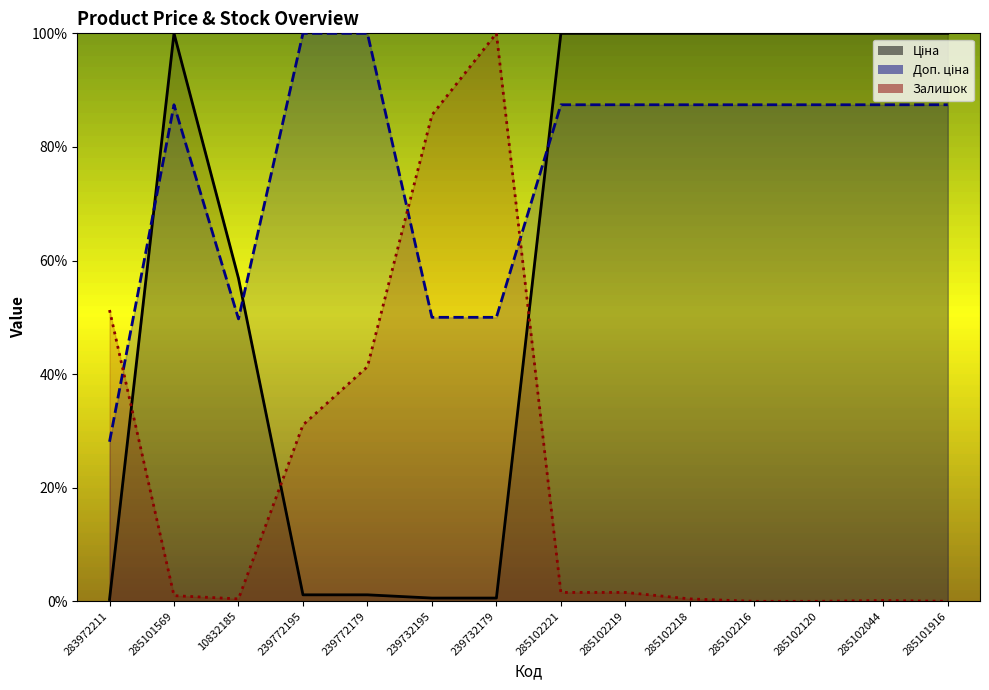

At which category does the chart reach its minimum across all series?

285102216